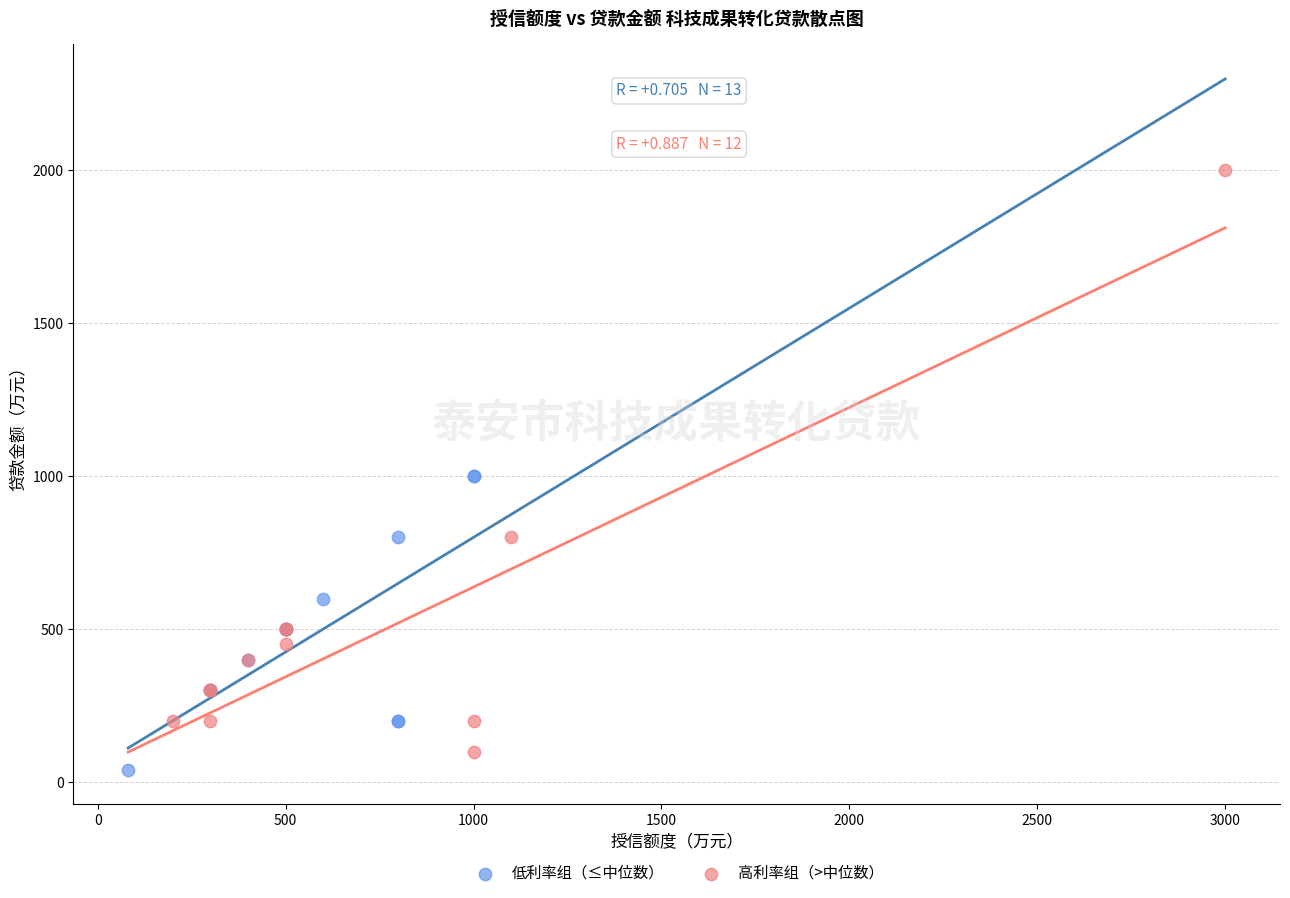

Which series has the largest Y range (max minus min)?

高利率组（>中位数）